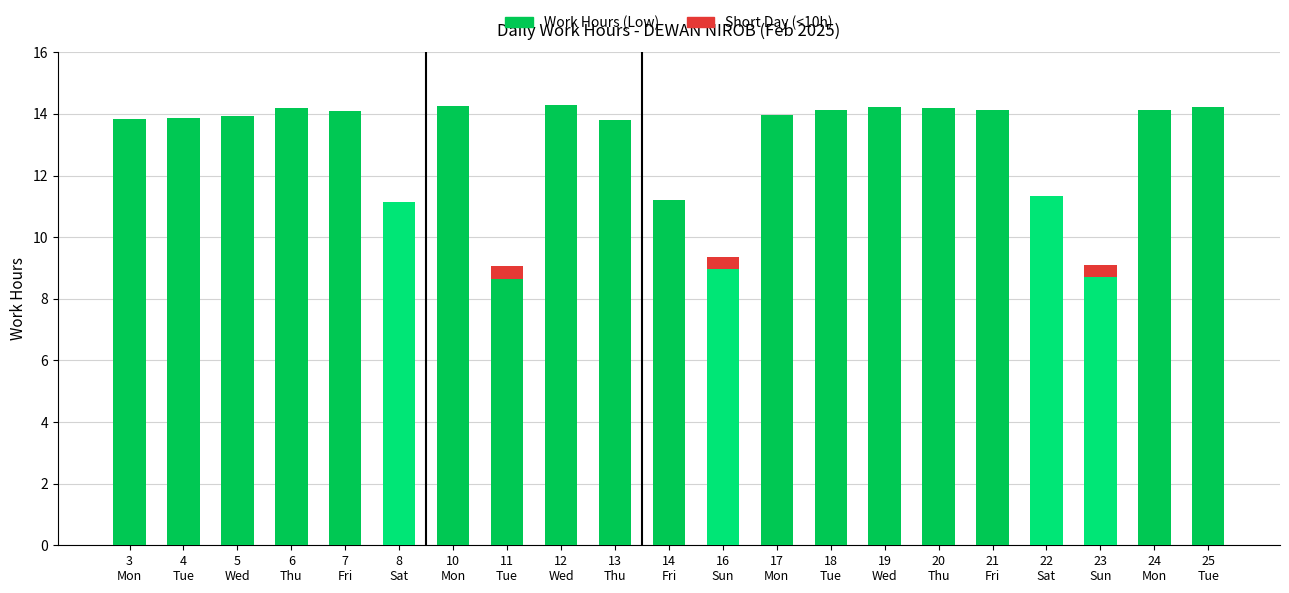

How many categories are shown in the chart?

21